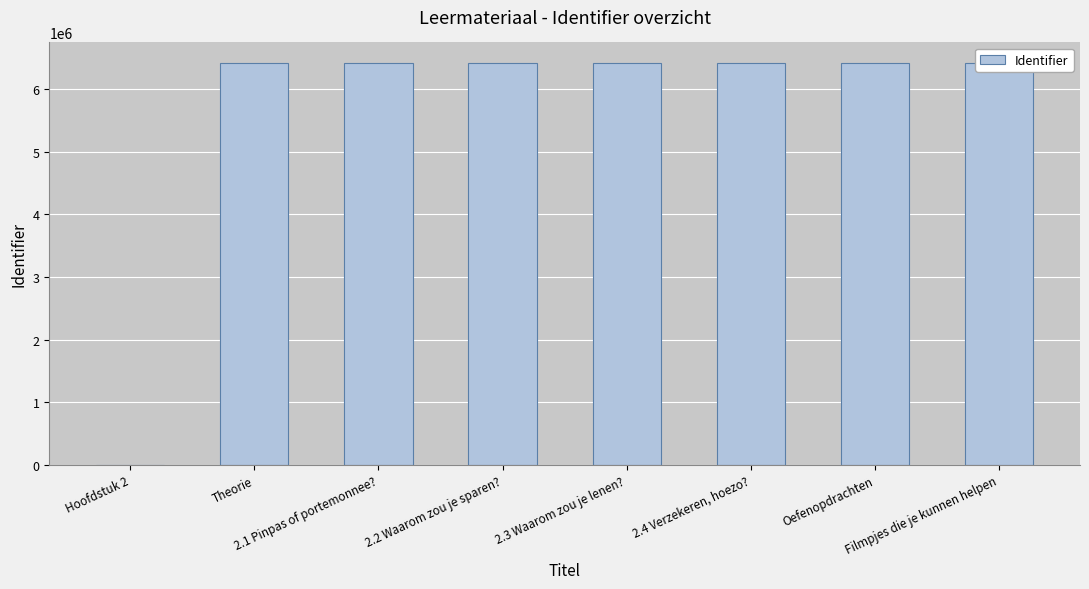

Is it true that the value at Oefenopdrachten is 3010641?

False